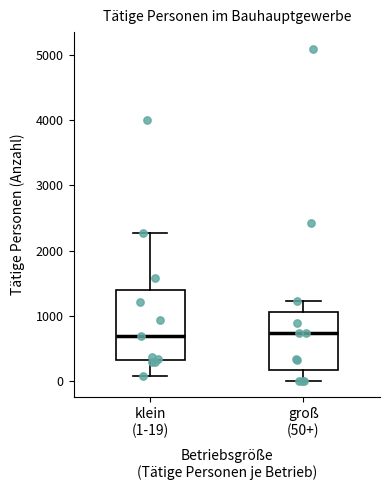

Comparing the boxes themselves (not the whiskers), which one is the tallest?

klein (1-19)